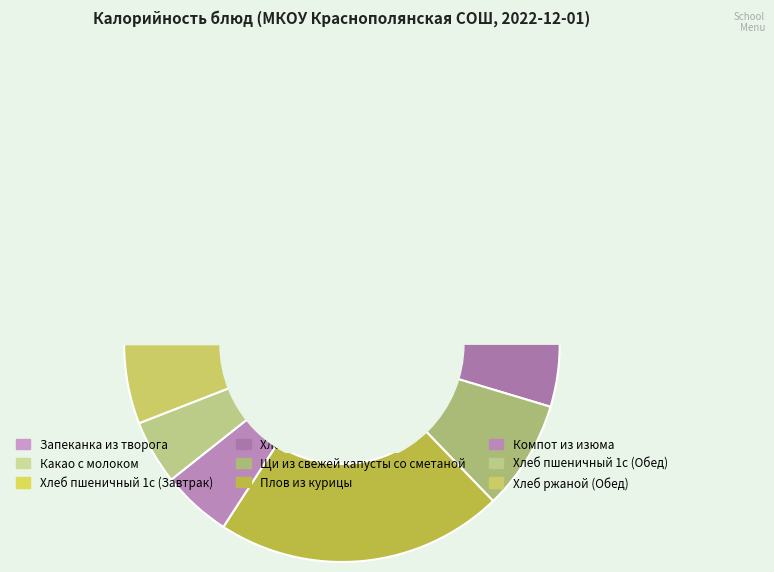

Which category has the smallest portion of the pie?

Хлеб пшеничный 1с (Завтрак)